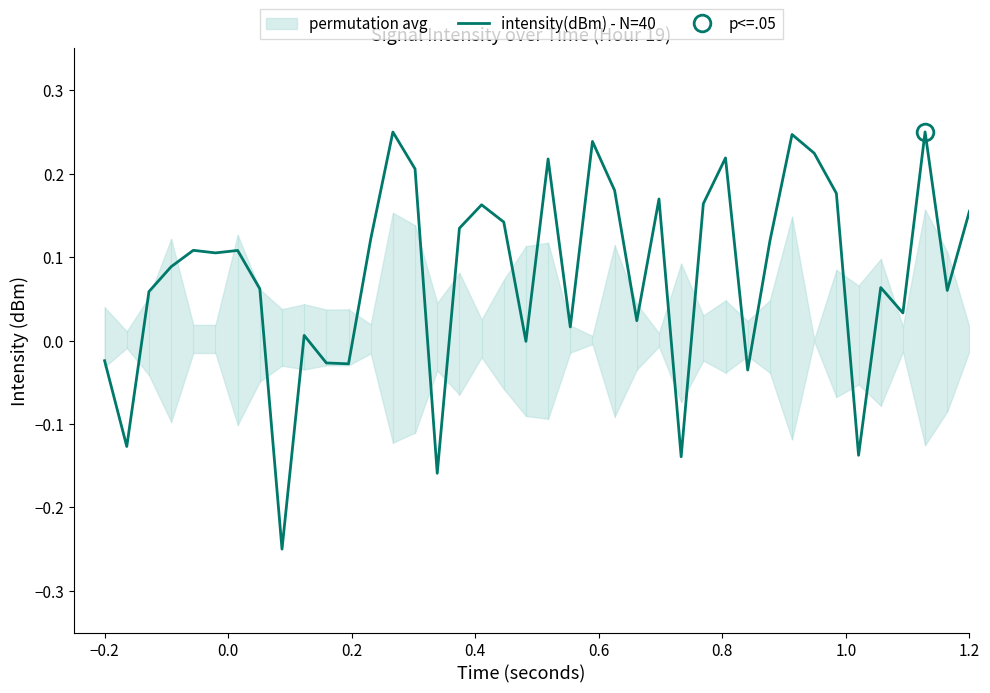

How many lines are shown in the chart?

1